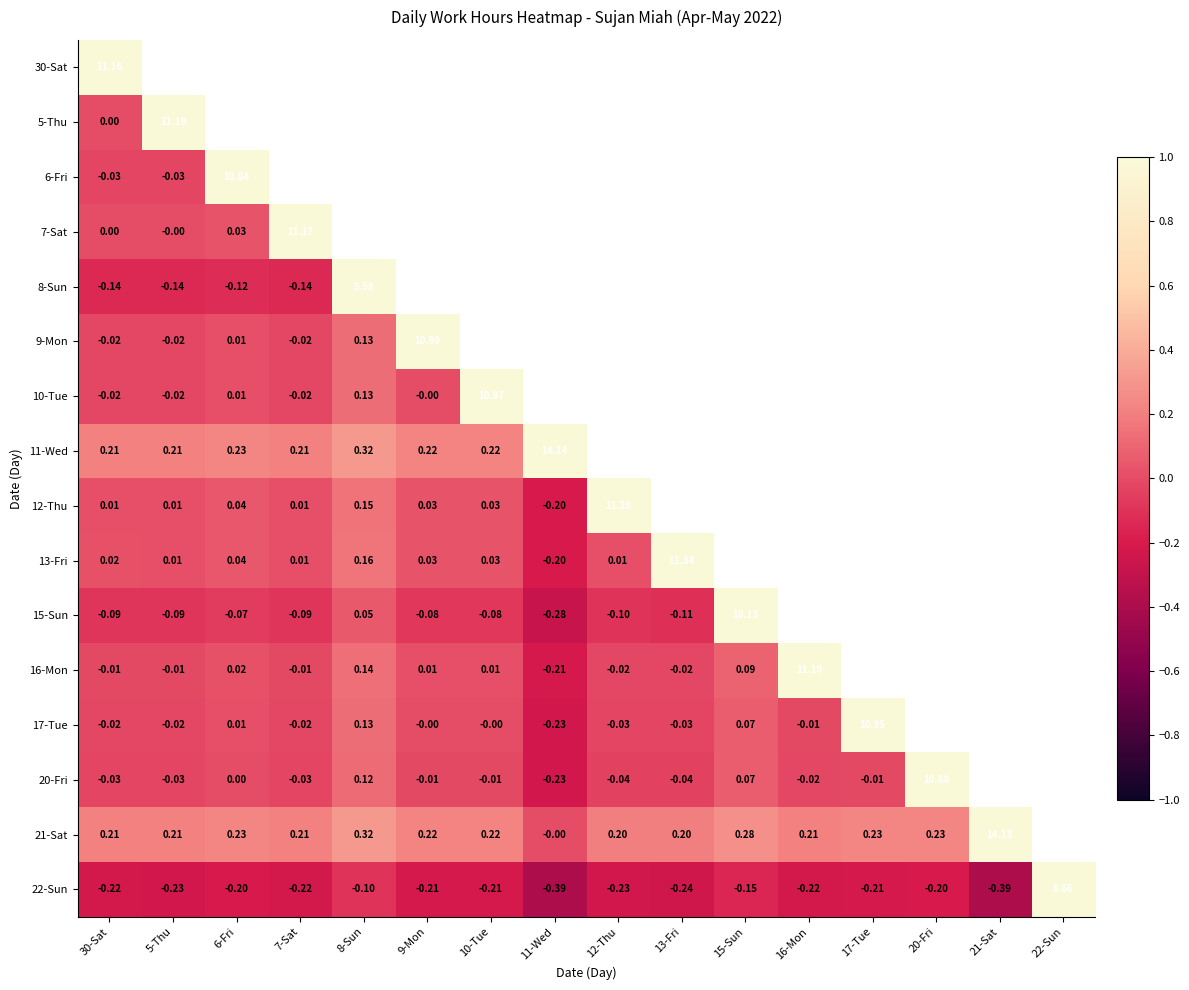

Which has a higher value, 13-Fri or 21-Sat?

21-Sat